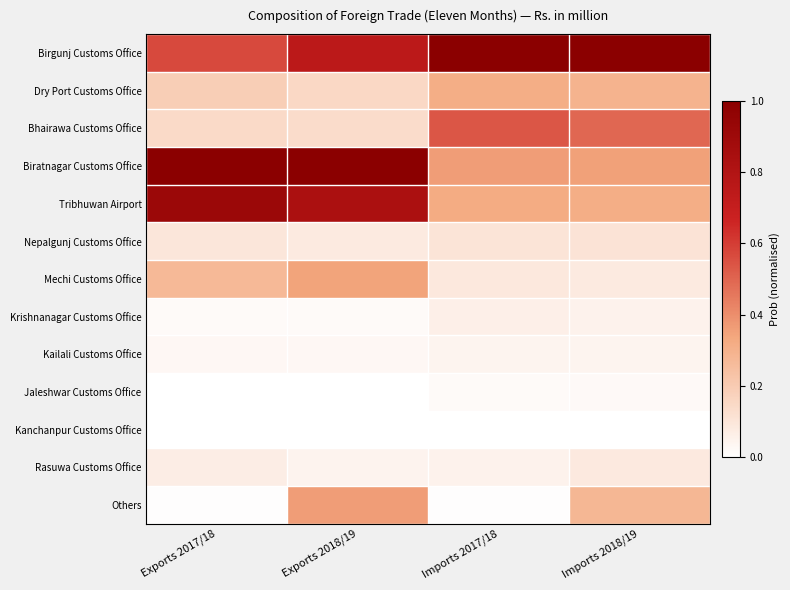

At which category is the sum across all series the highest?

Exports 2018/19